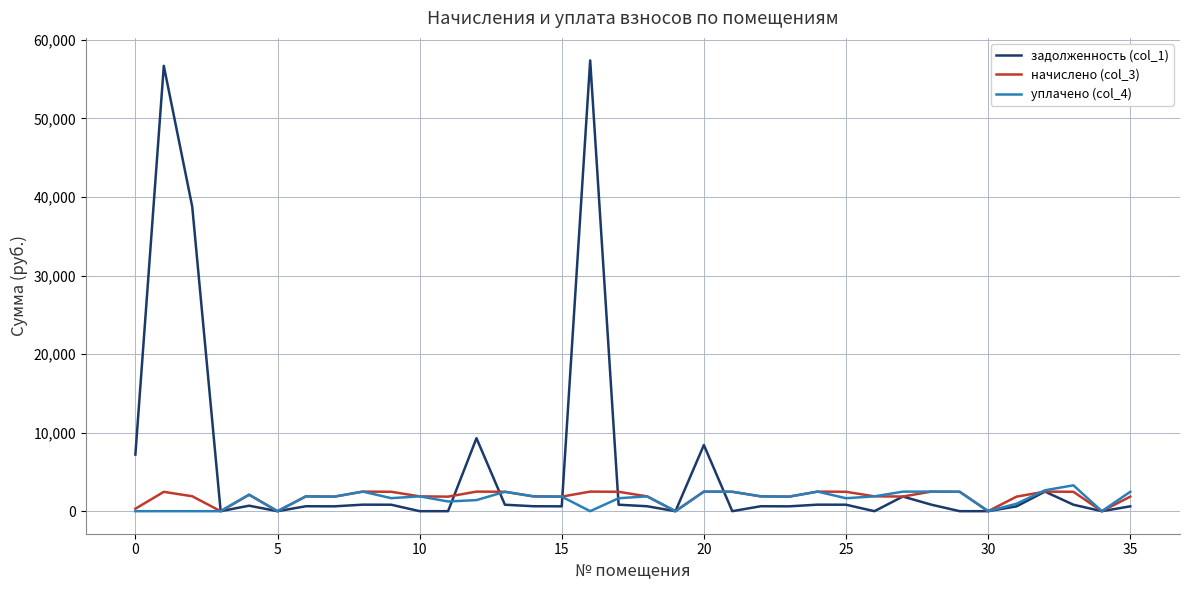

Which series has the largest range (max minus min)?

задолженность (col_1)